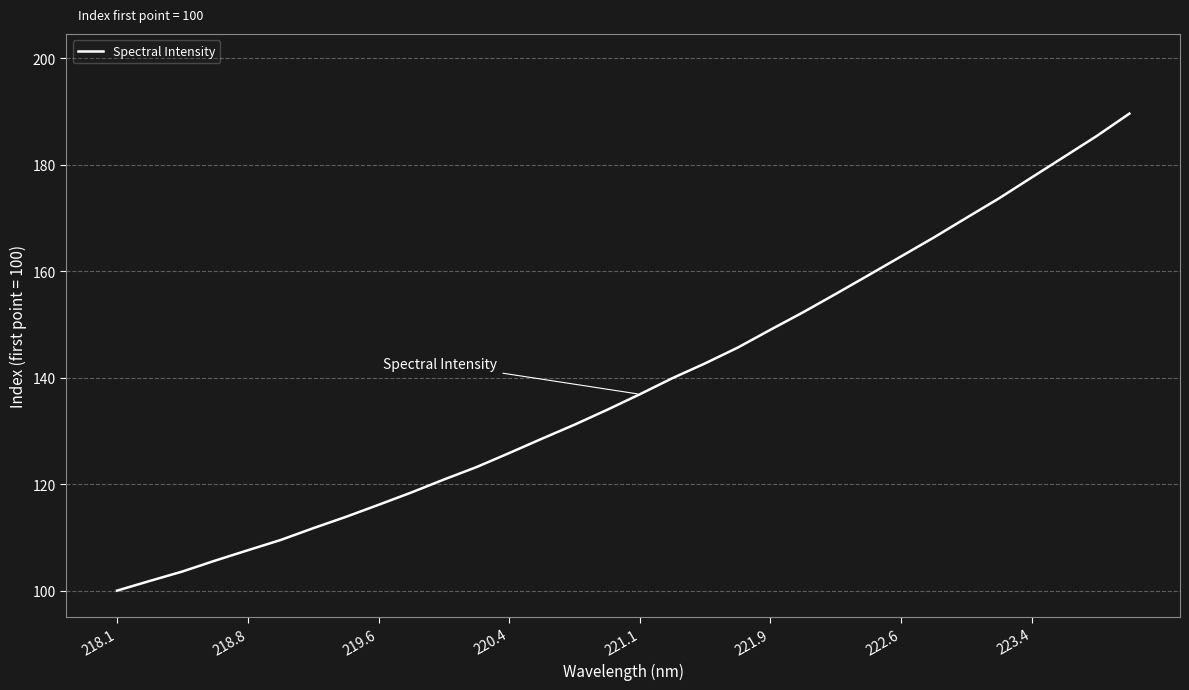

True or false: there are more than 1 points higher than both neighbors.

False